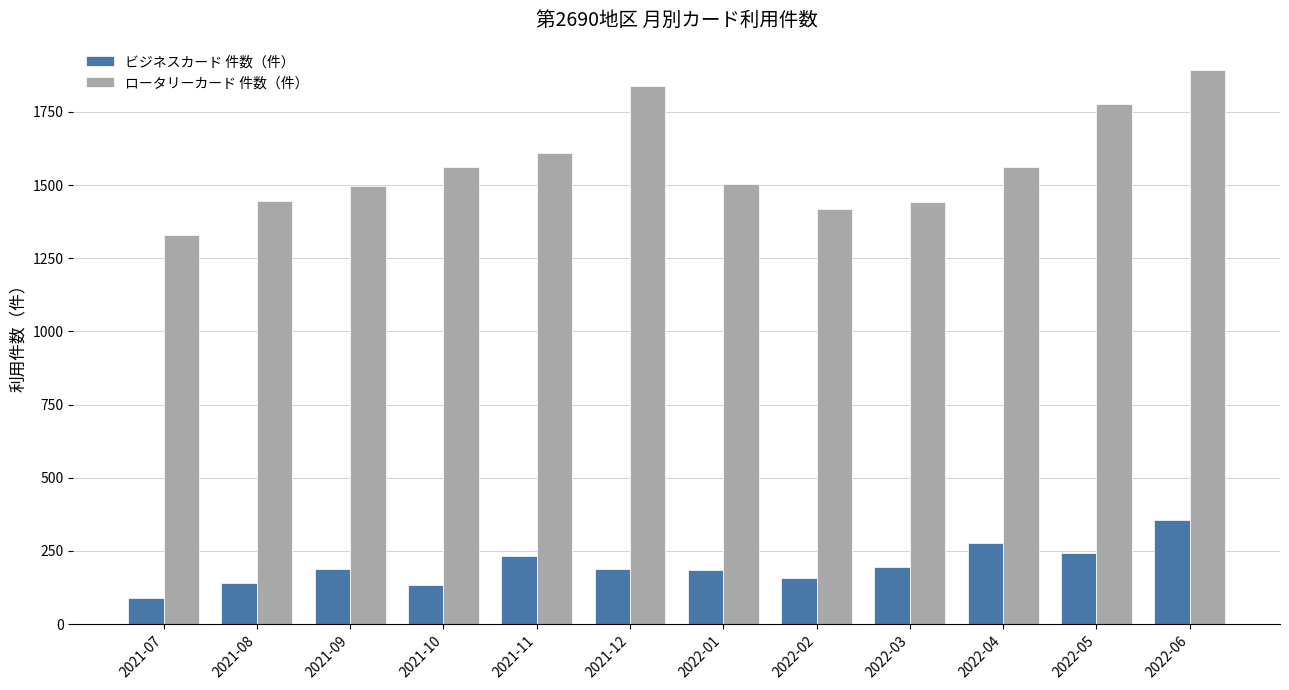

List the series in order of their peak value, lowest first.

ビジネスカード 件数（件）, ロータリーカード 件数（件）